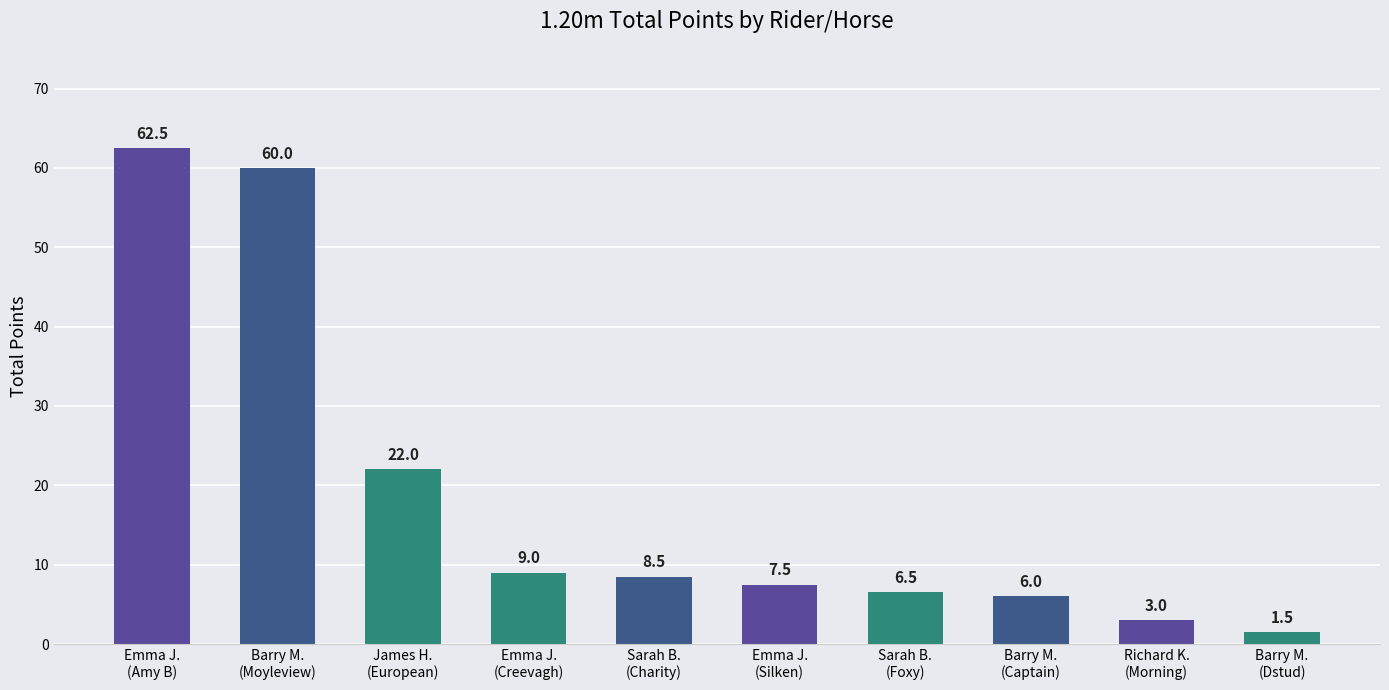

What is the approximate value at Barry M.
(Moyleview)?

60.0